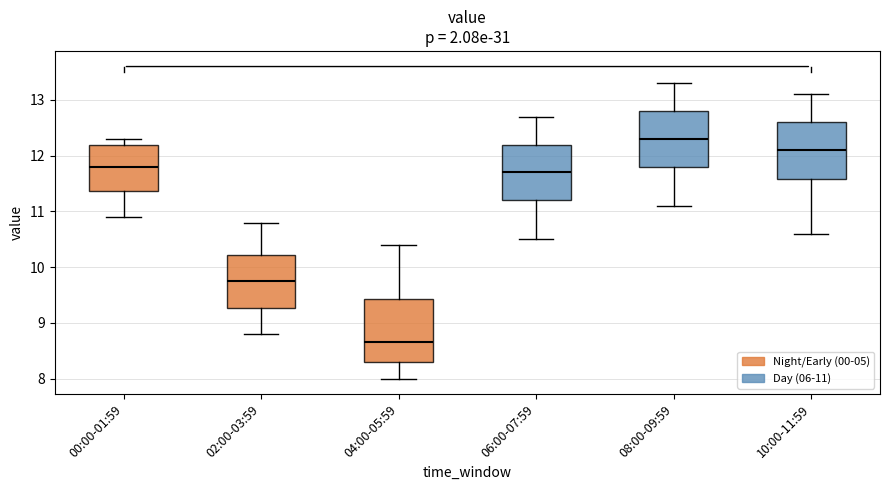

Reading left to right, read every box against the y-axis: the position of its median line, the range the box covers, and the ends of its whiskers. The values are not printed on the chart, so give them approximately, as read against the axis.

00:00-01:59: median 11.8, box 11.4 to 12.2, whiskers 10.9 to 12.3
02:00-03:59: median 9.8, box 9.3 to 10.2, whiskers 8.8 to 10.8
04:00-05:59: median 8.7, box 8.3 to 9.4, whiskers 8.0 to 10.4
06:00-07:59: median 11.7, box 11.2 to 12.2, whiskers 10.5 to 12.7
08:00-09:59: median 12.3, box 11.8 to 12.8, whiskers 11.1 to 13.3
10:00-11:59: median 12.1, box 11.6 to 12.6, whiskers 10.6 to 13.1